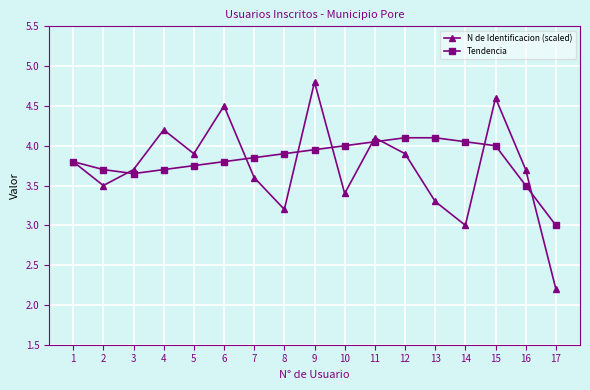

True or false: Tendencia has more than 1 points higher than both neighbors.

False